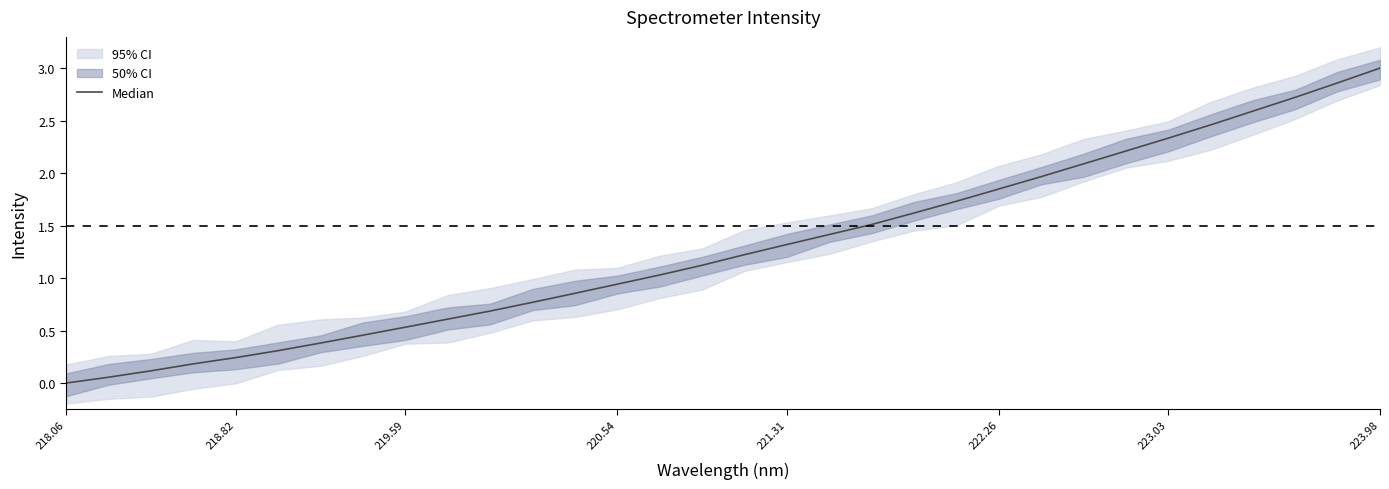

Is this an area chart (filled region under the line)?

No